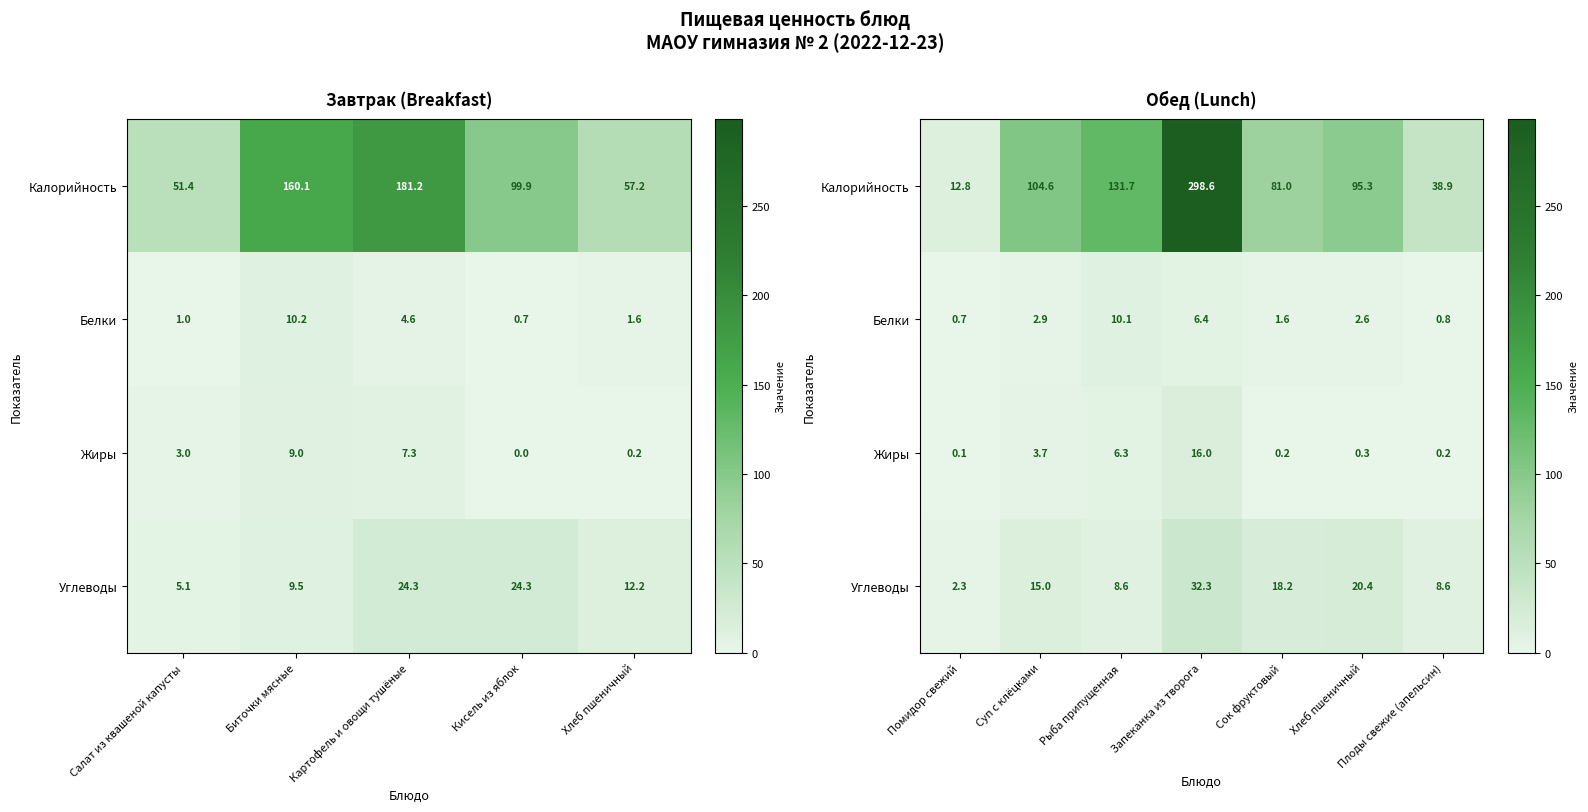

What is the difference between the second highest and minimum values in the Калорийность series?

118.9